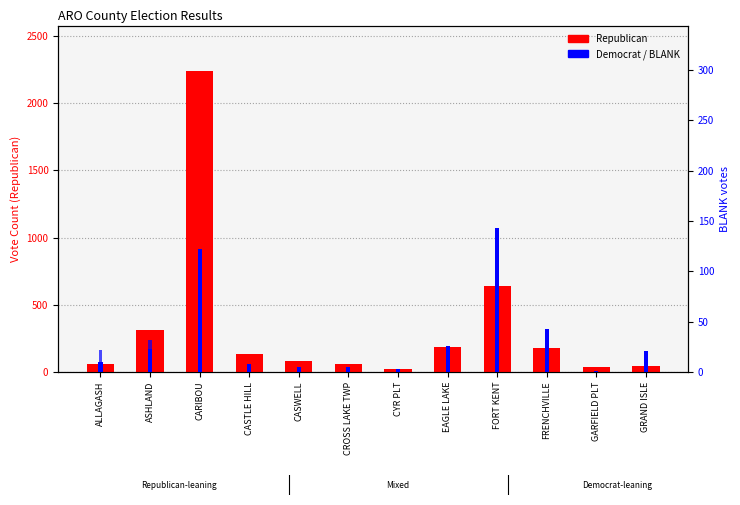

How many data points in Democrat are less than 155?

6